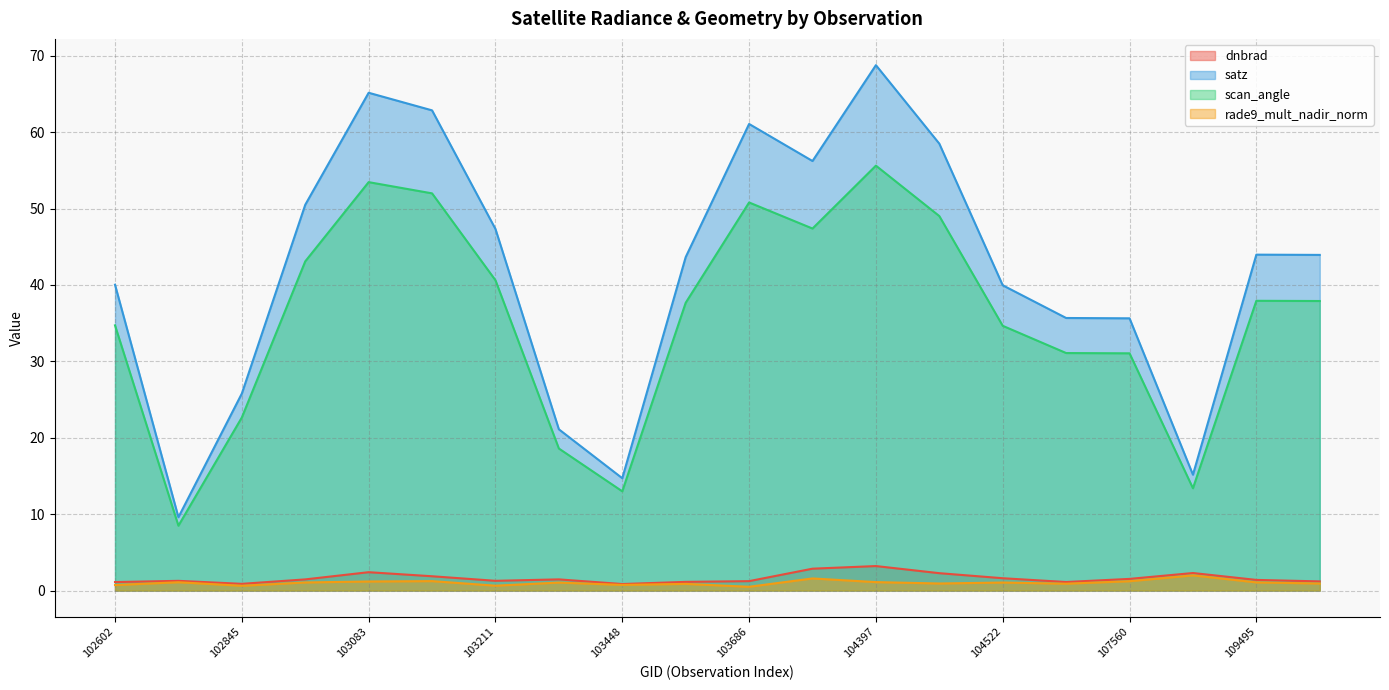

Which has a higher value, 103330 or 103448?

103330